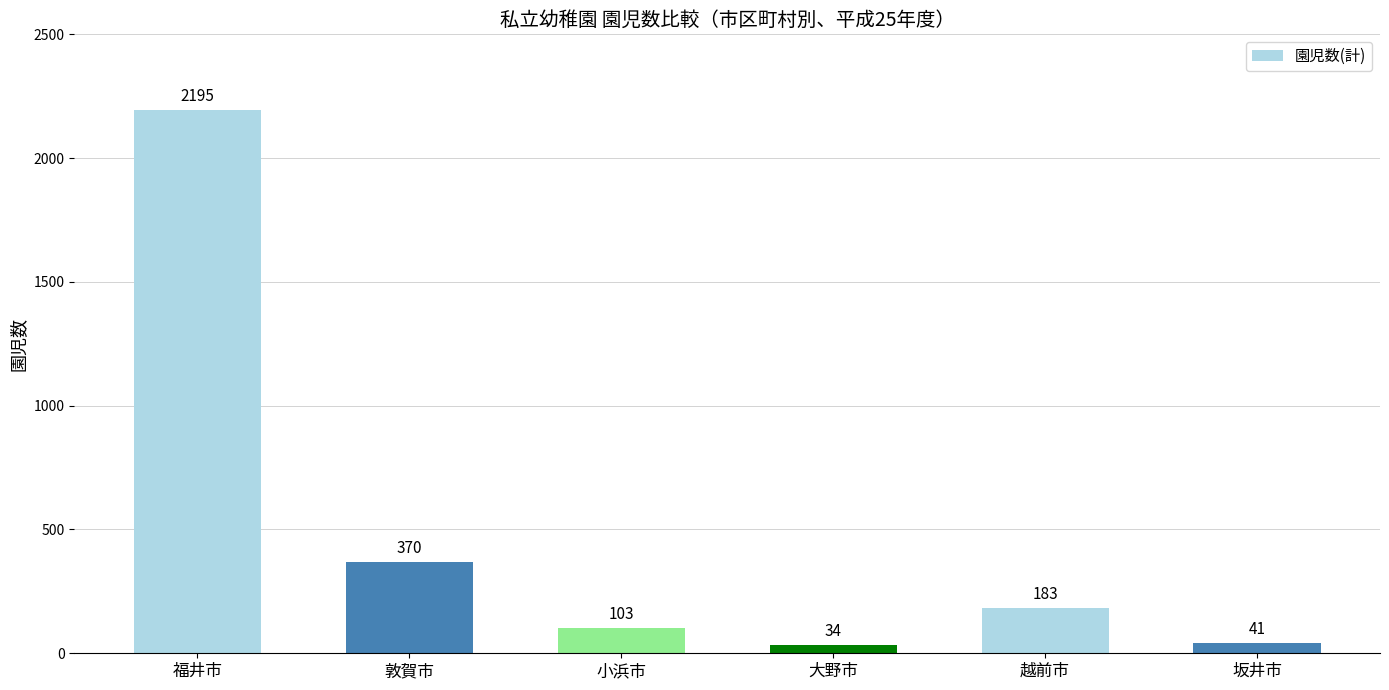

Count the number of categories in the chart.

6